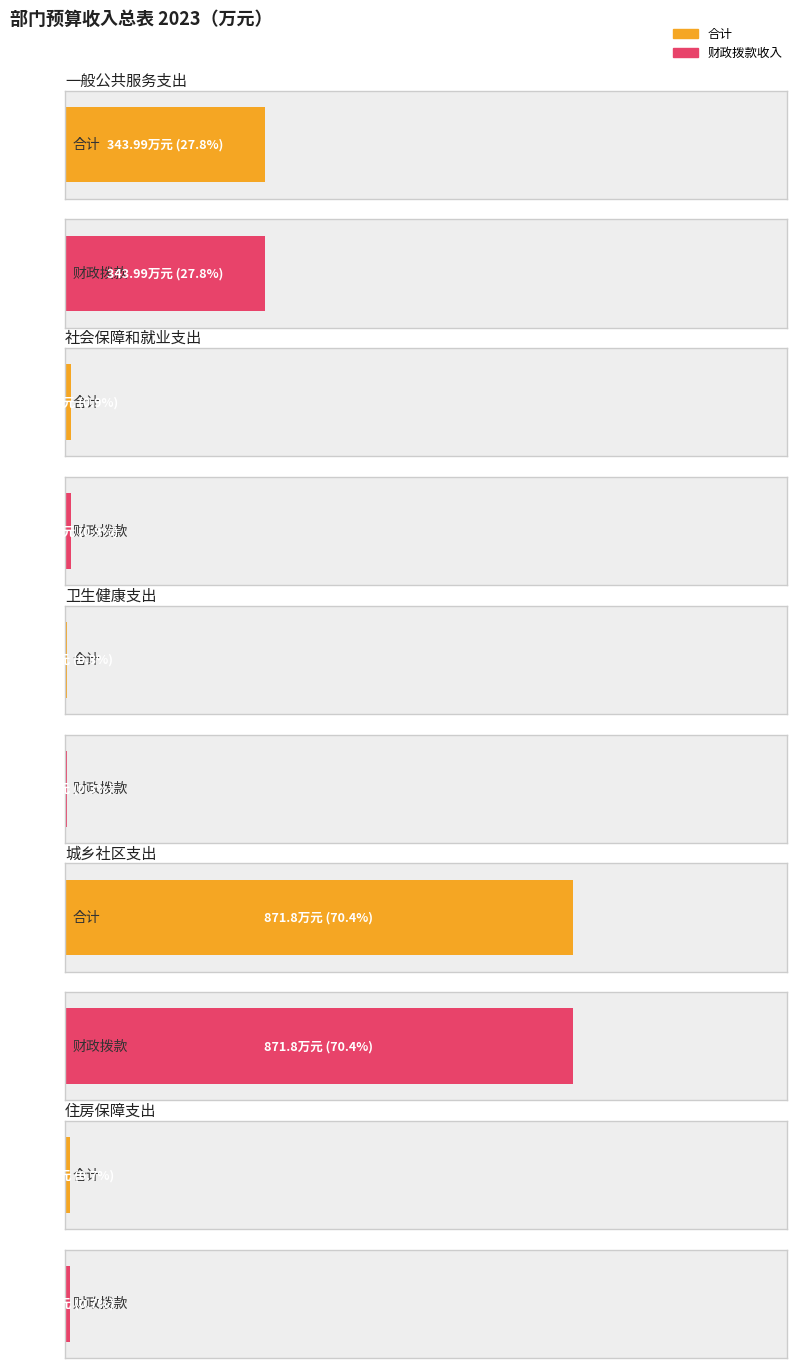

The 财政拨款收入 series shows 14.9 at 住房保障支出. True or false?

False